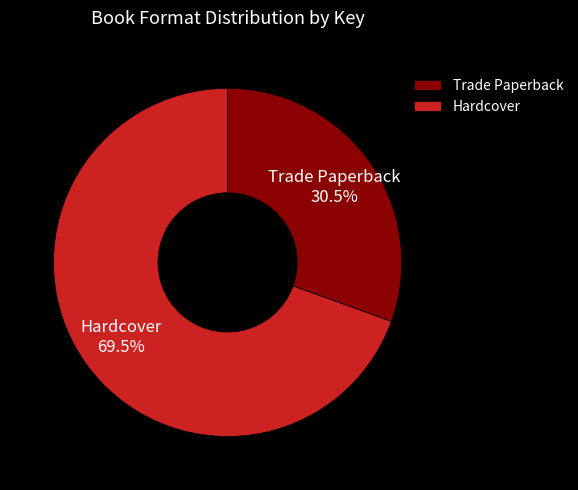

What percentage do Hardcover and Trade Paperback together represent?

100.0%